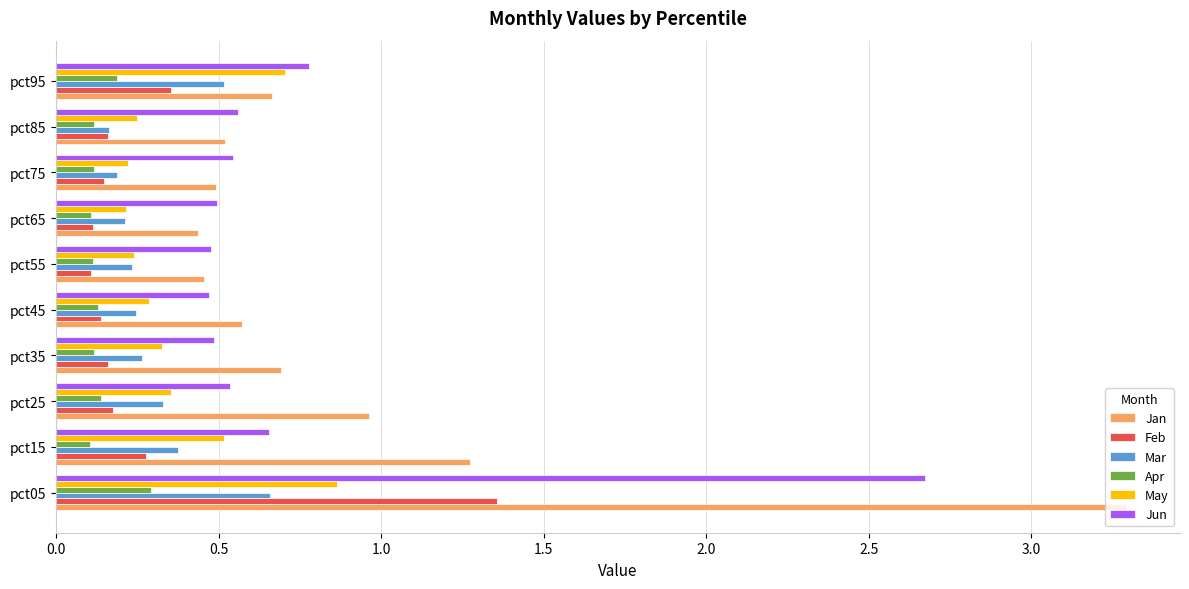

What is the sum of all Mar values?

3.2